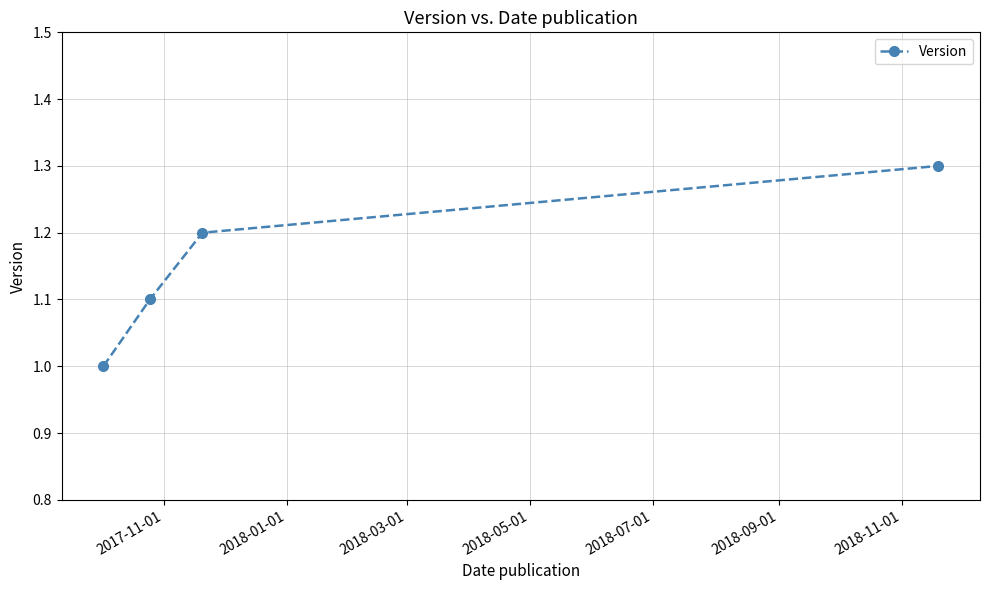

What is the difference between the second highest and minimum values?

0.2